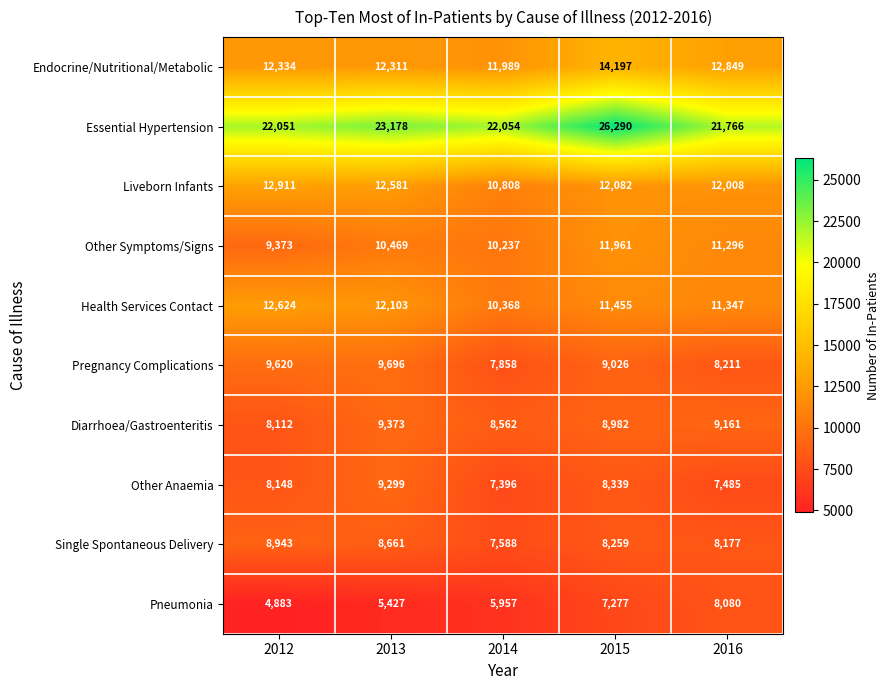

Which series has the largest range (max minus min)?

Essential Hypertension